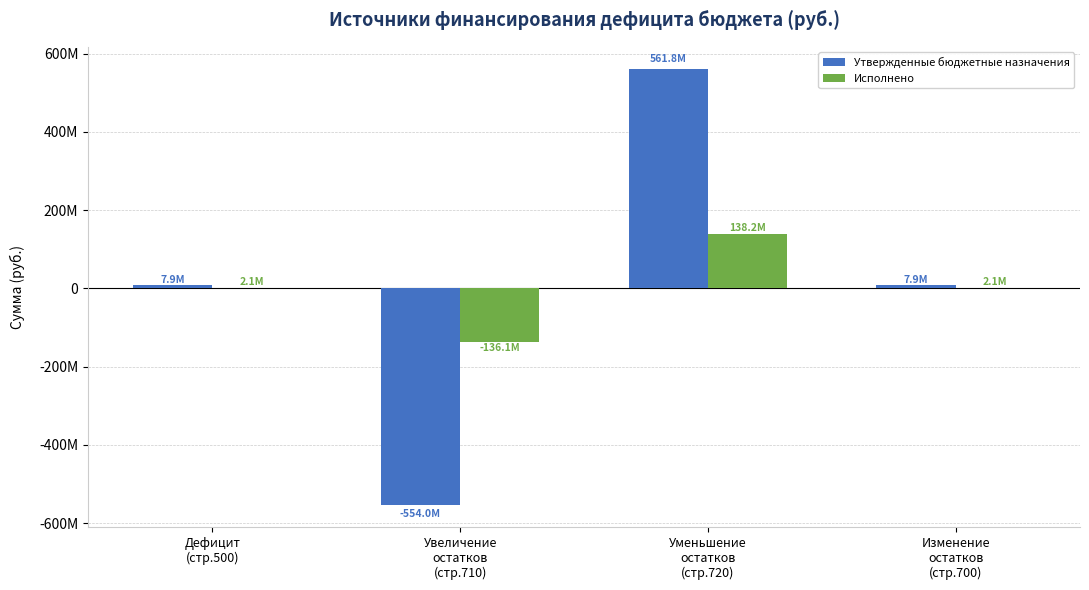

Are the bars horizontal?

No